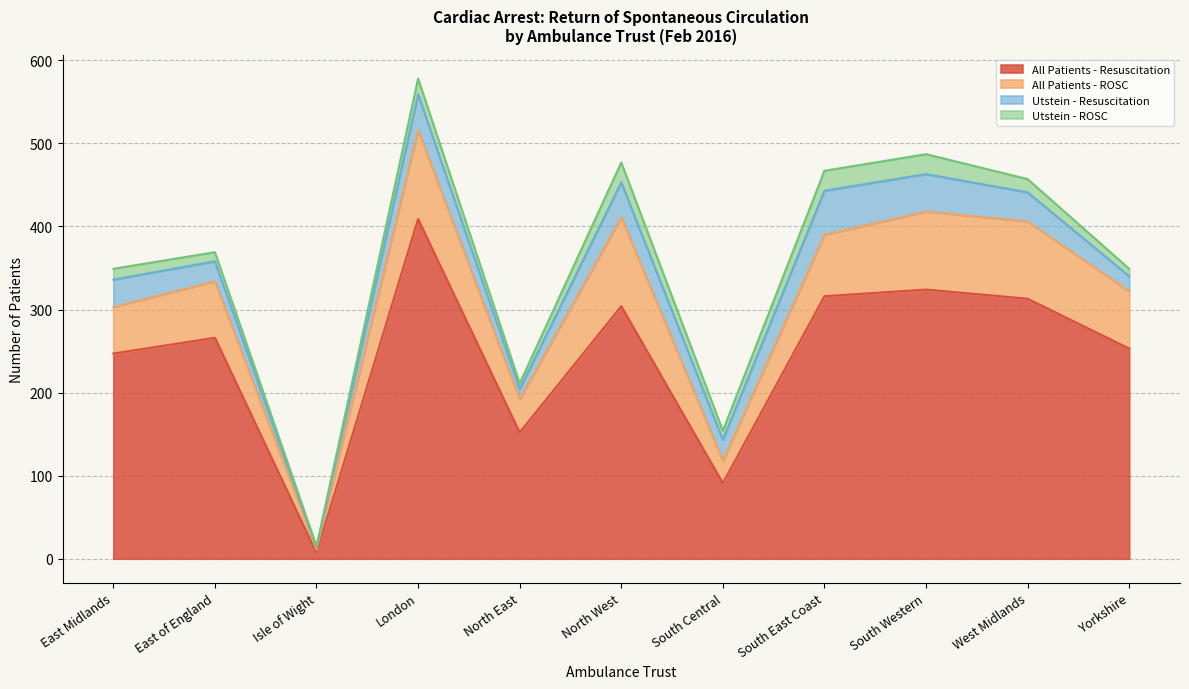

Reading right to left, list all the values displayed in this chart.

All Patients - Resuscitation: Yorkshire=253	West Midlands=313	South Western=324	South East Coast=316	South Central=91	North West=304	North East=152	London=409	Isle of Wight=7	East of England=266	East Midlands=247
All Patients - ROSC: Yorkshire=69	West Midlands=93	South Western=94	South East Coast=74	South Central=27	North West=107	North East=40	London=107	Isle of Wight=4	East of England=68	East Midlands=56
Utstein - Resuscitation: Yorkshire=18	West Midlands=35	South Western=45	South East Coast=53	South Central=25	North West=42	North East=12	London=43	Isle of Wight=2	East of England=24	East Midlands=33
Utstein - ROSC: Yorkshire=9	West Midlands=16	South Western=24	South East Coast=24	South Central=11	North West=24	North East=7	London=19	Isle of Wight=2	East of England=11	East Midlands=13